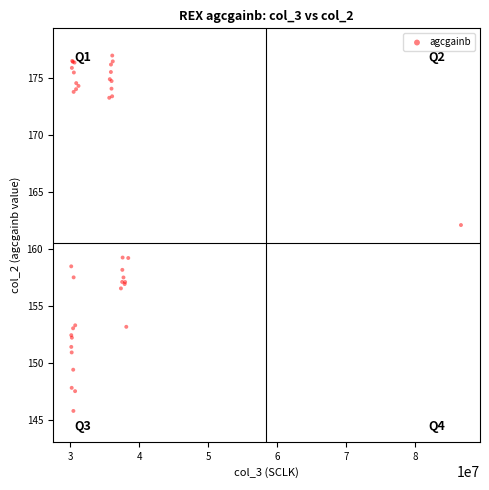

What Y value in the scatter plot is closest to 161?

162.1